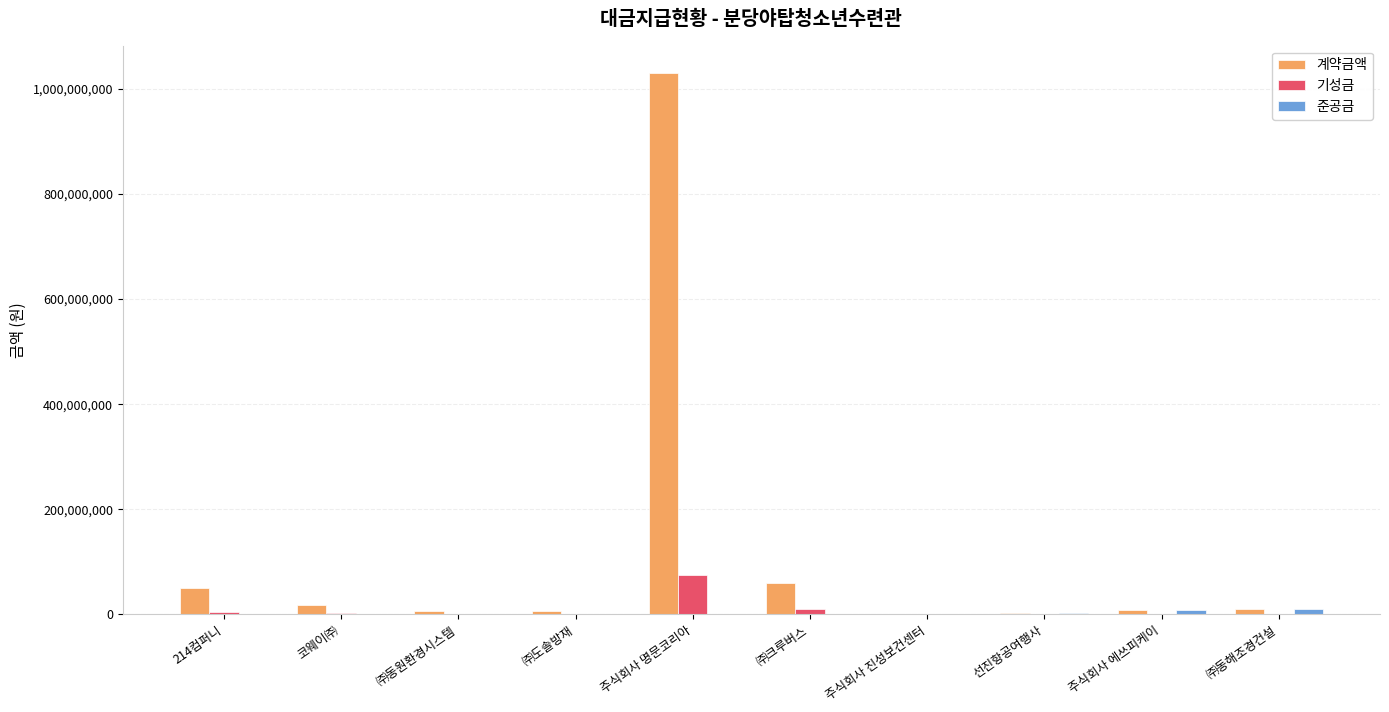

Which series has the largest total across all categories?

계약금액